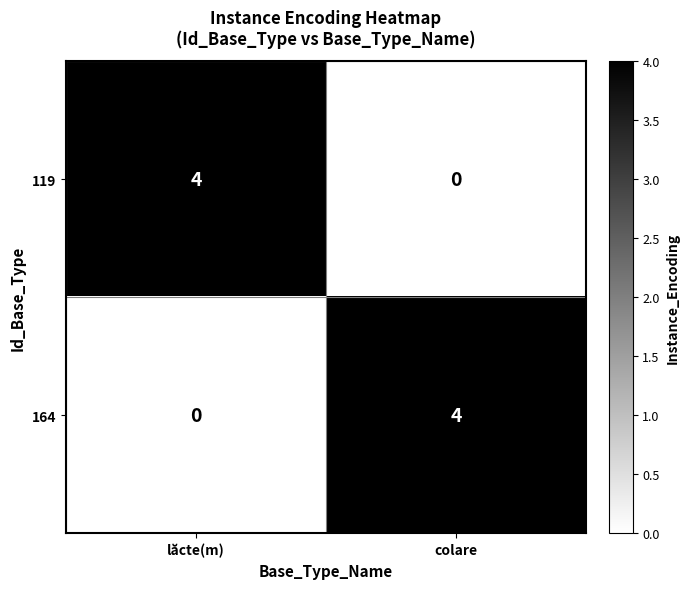

What is the spread (max minus min) of values at lăcte(m)?

4